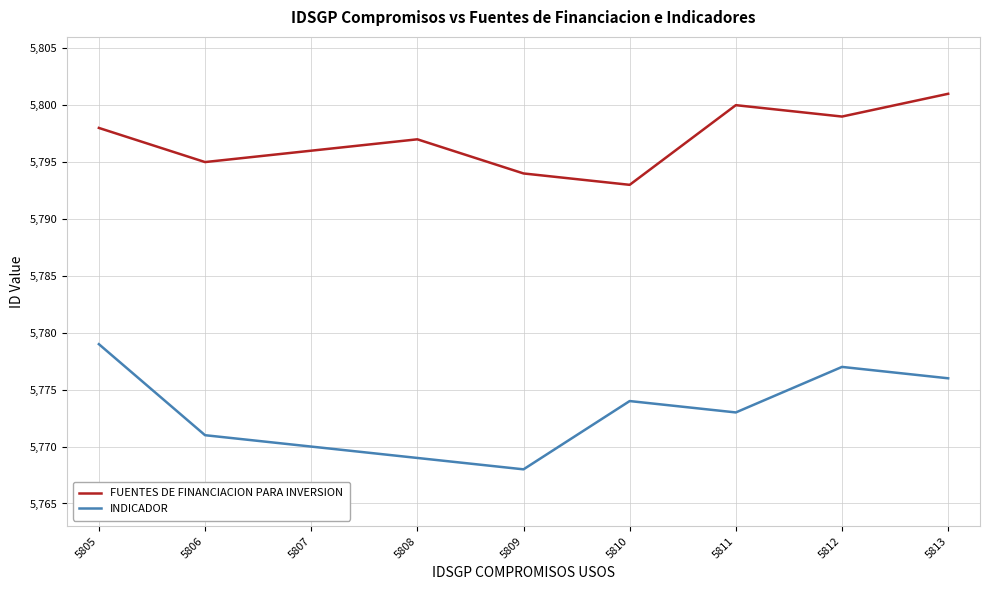

At which label does INDICADOR first exceed 5773?

5805